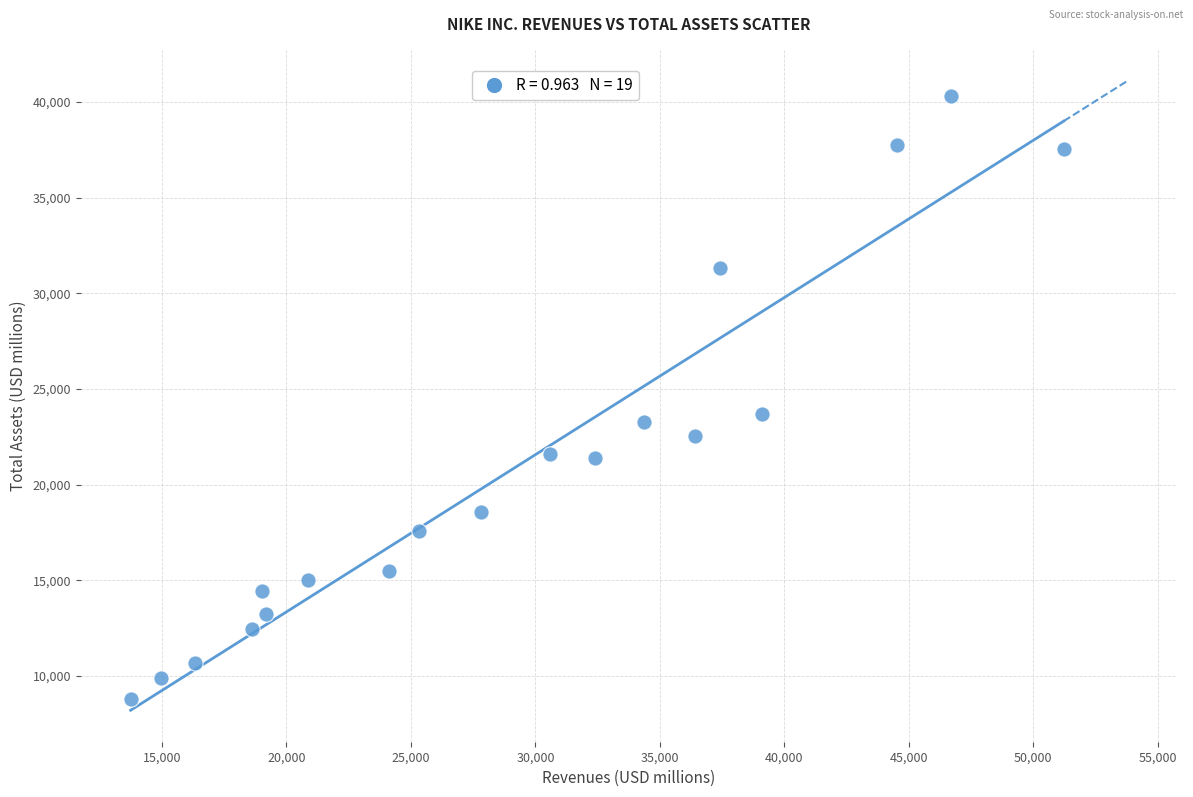

What is the range of X values (max minus min)?

37477